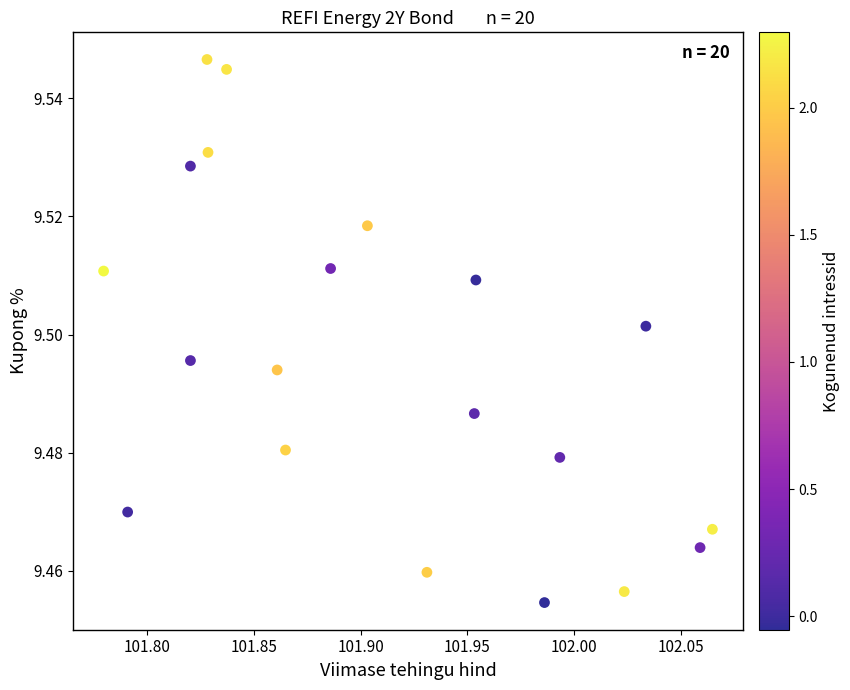

What is the range of X values (max minus min)?

0.3